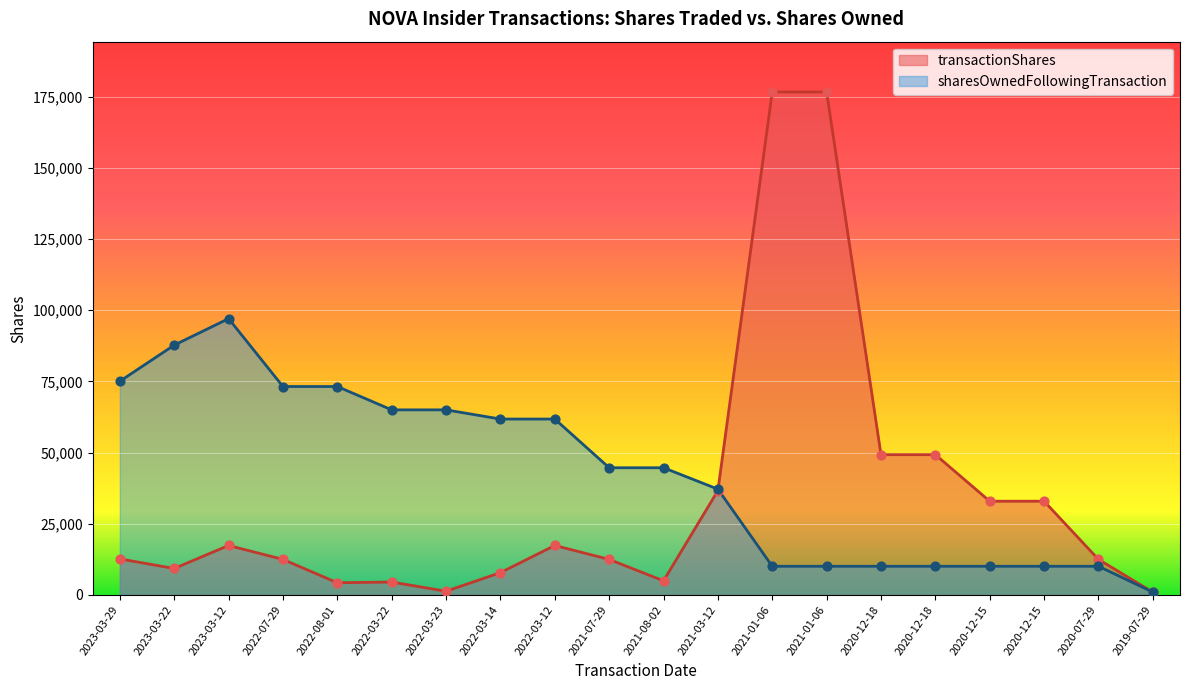

At which category is the sum across all series the highest?

2021-01-06